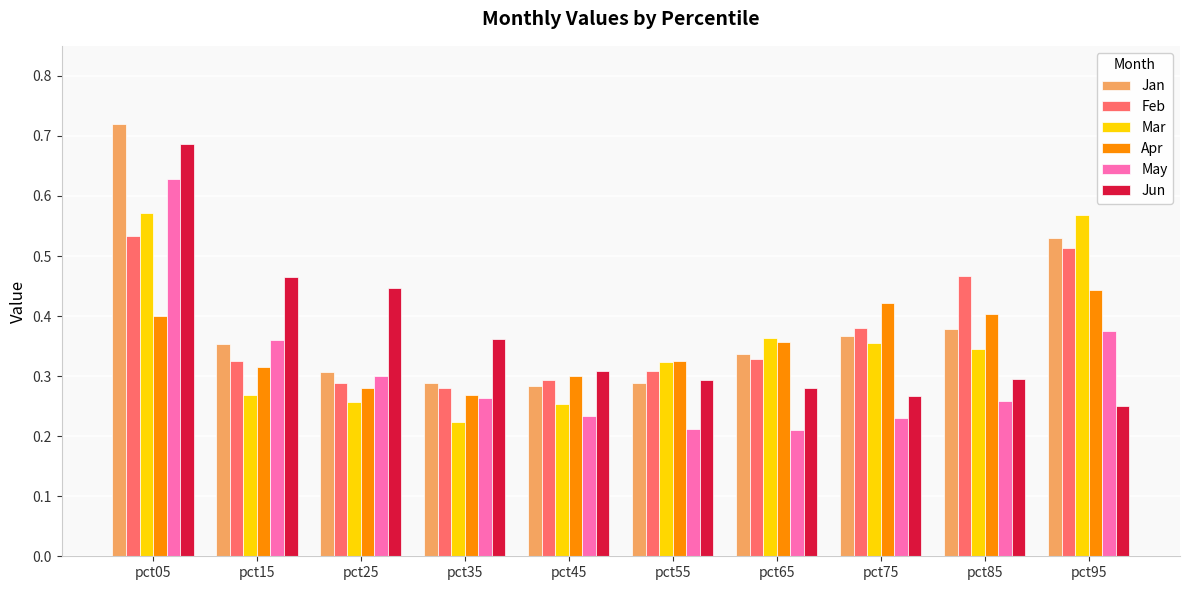

List the series in order of their peak value, lowest first.

Apr, Feb, Mar, May, Jun, Jan